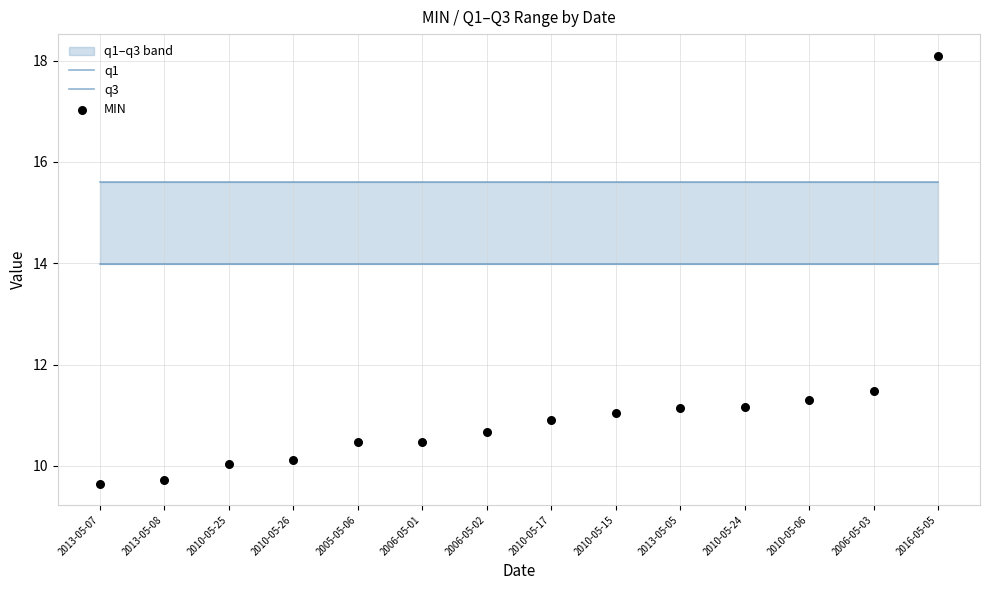

Which series contains the lowest Y value?

MIN